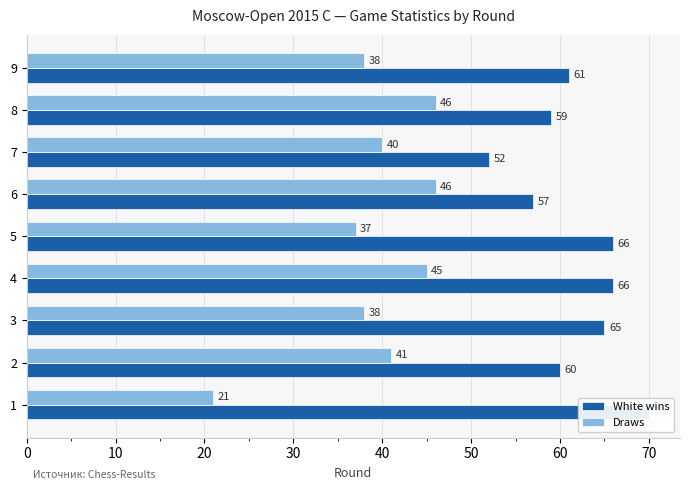

What is the spread (max minus min) of values at 5?

29